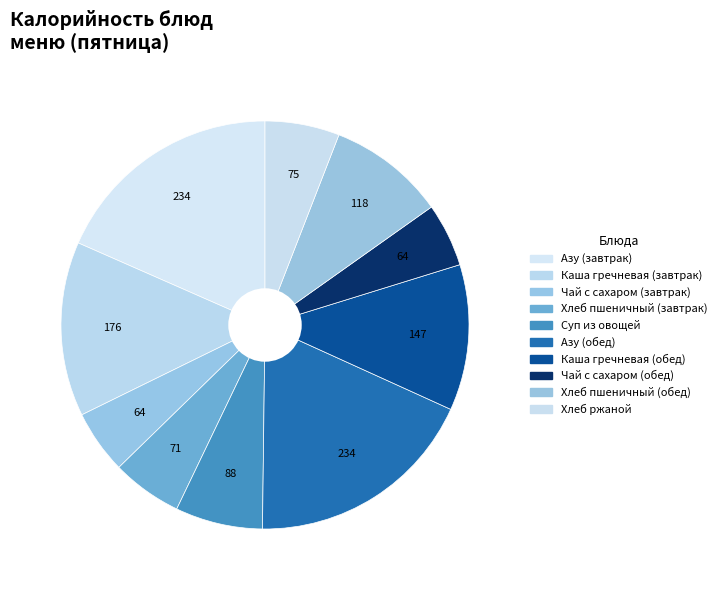

How many segments does this pie chart have?

10